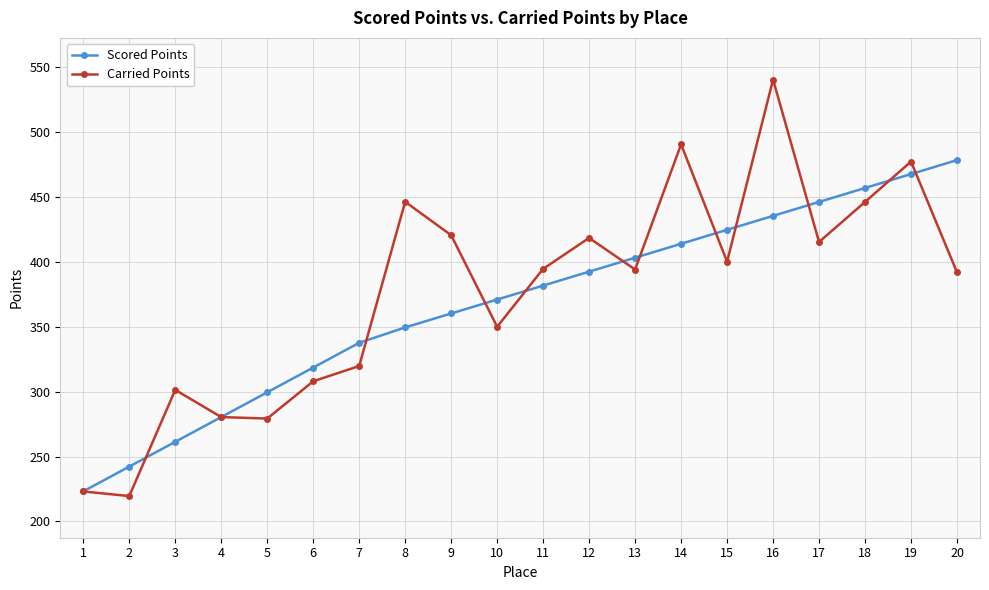

True or false: Scored Points has a value of 158.1 at 4.

False